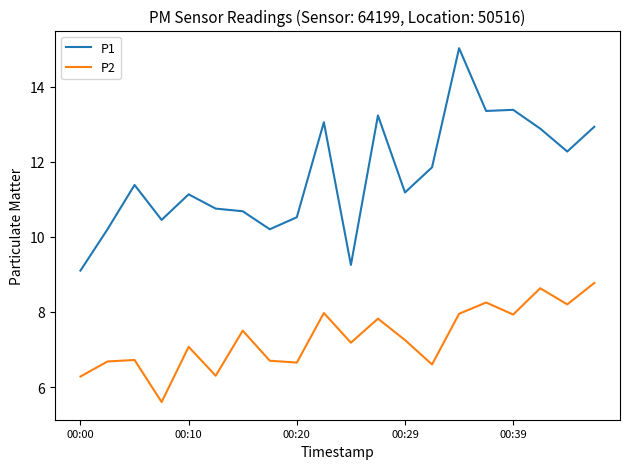

List the series in order of their peak value, highest first.

P1, P2